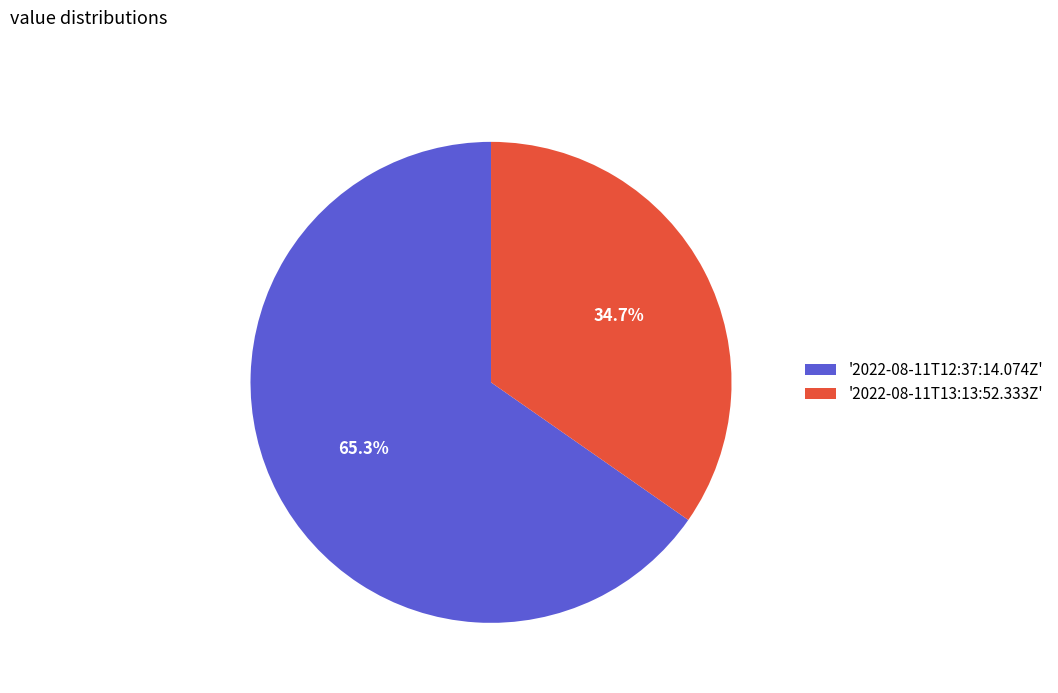

What is the ratio of the value at '2022-08-11T13:13:52.333Z' to the value at '2022-08-11T12:37:14.074Z'?

0.5